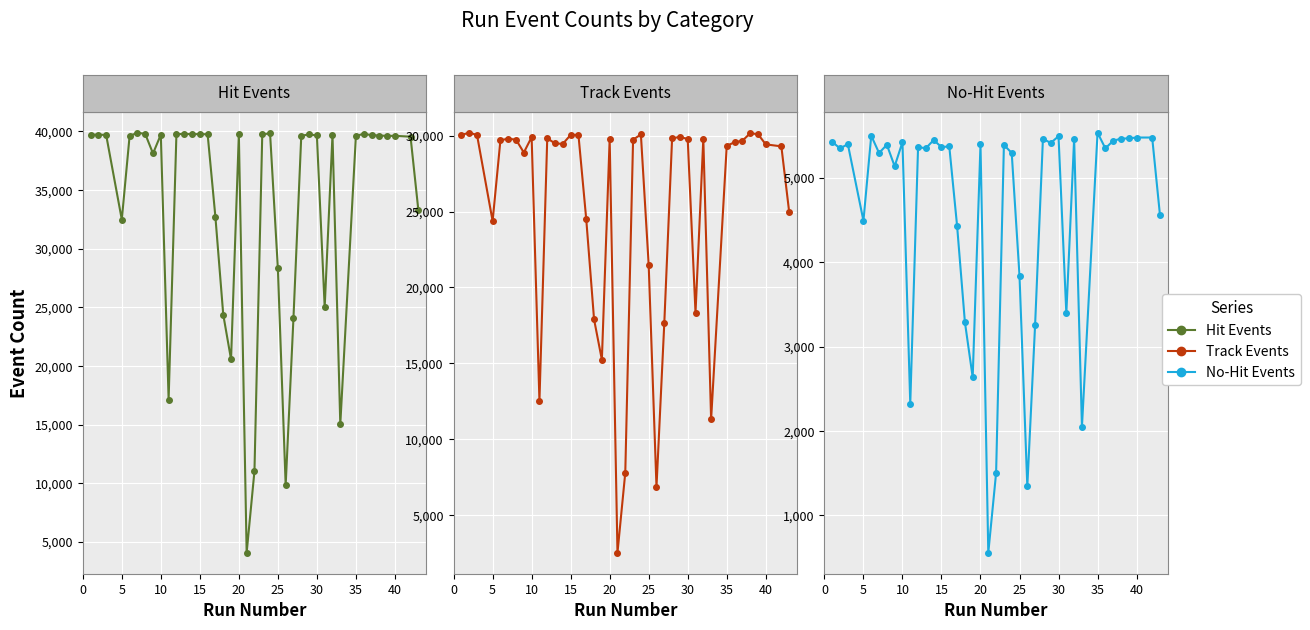

True or false: Track Events and Hit Events intersect in this chart.

False